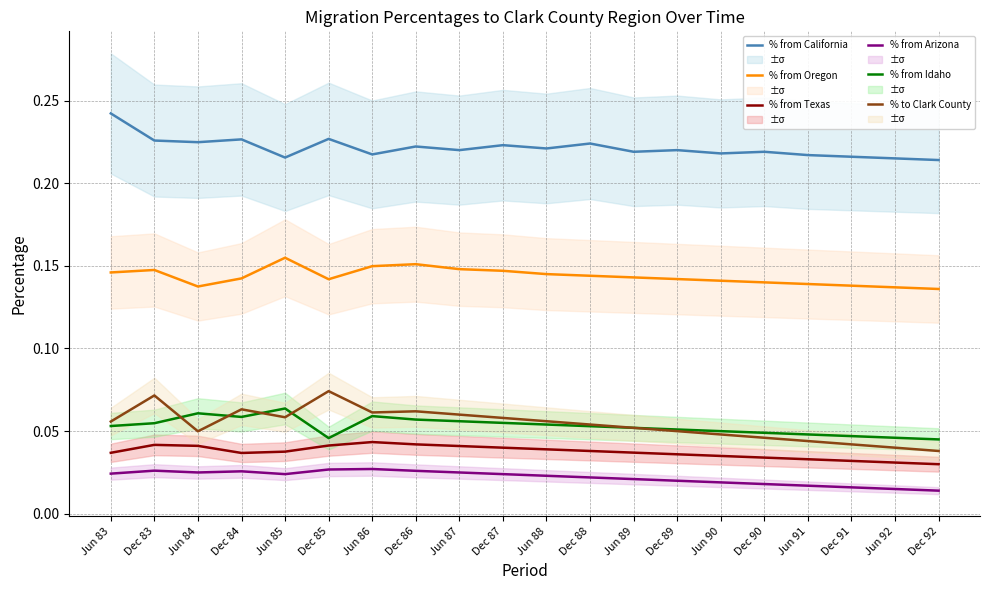

Count the % from Texas values in the range 0 to 1.

20